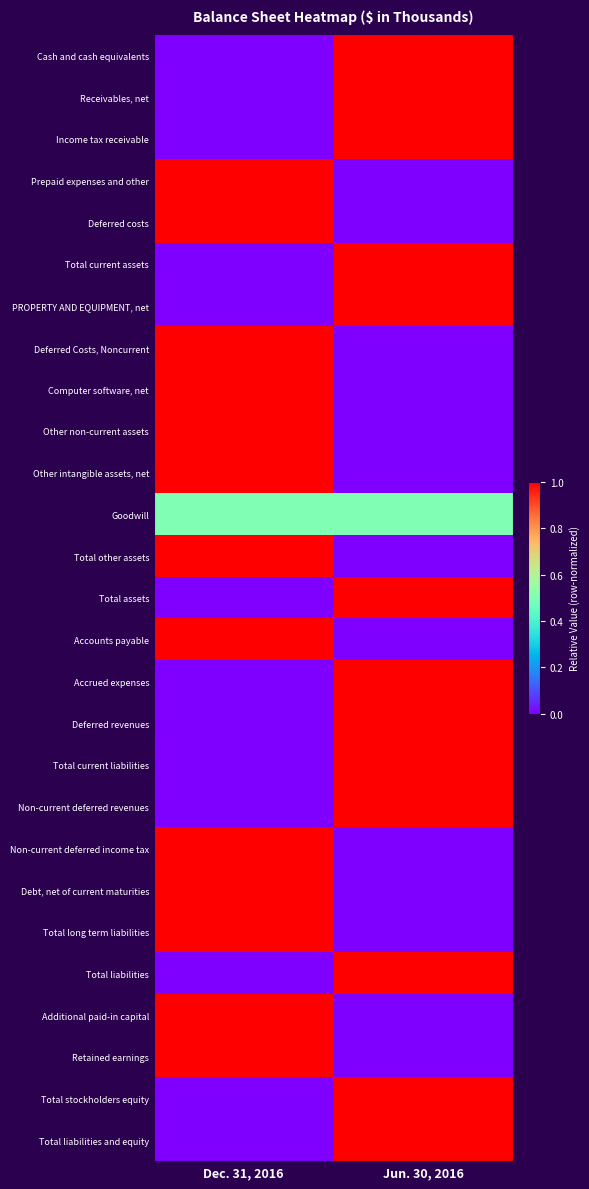

Which has a higher value, Jun. 30, 2016 or Dec. 31, 2016?

Jun. 30, 2016